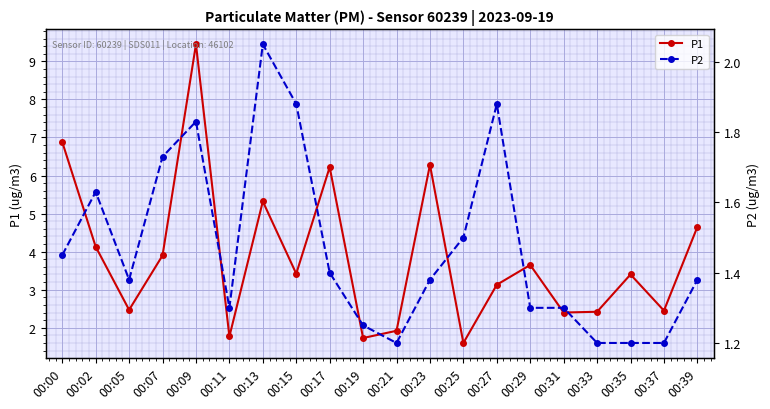

What is the sum of all P1 values?

77.2